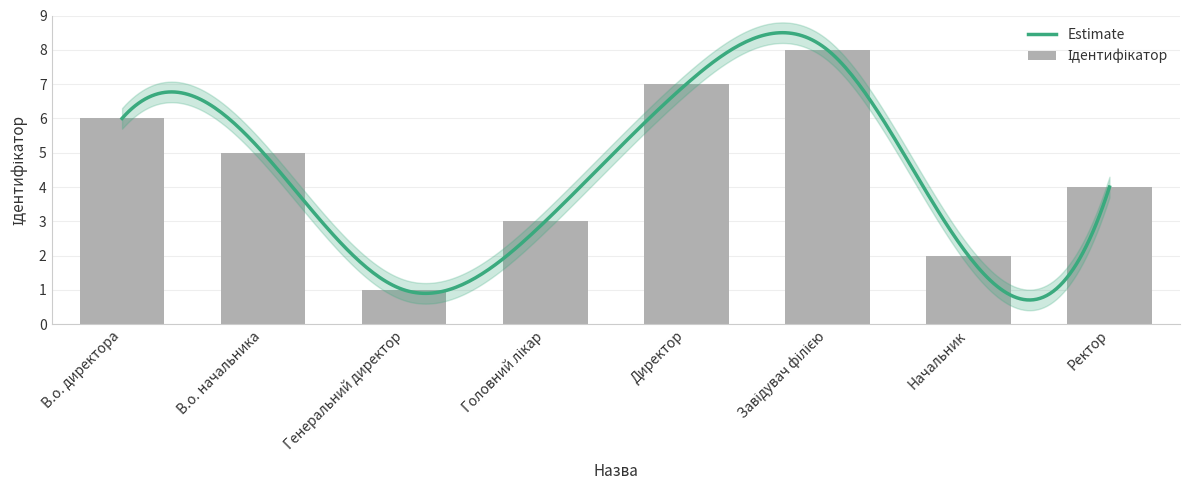

Which label corresponds to the largest value in the chart?

Завідувач філією